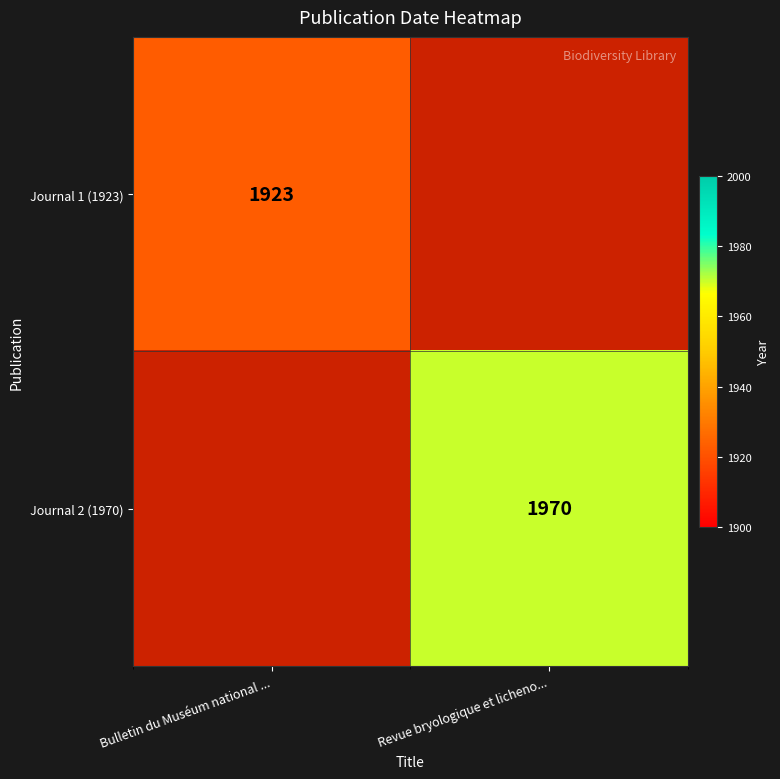

True or false: Journal 1 (1923) has a value of 1923 at Bulletin du Muséum national ....

True